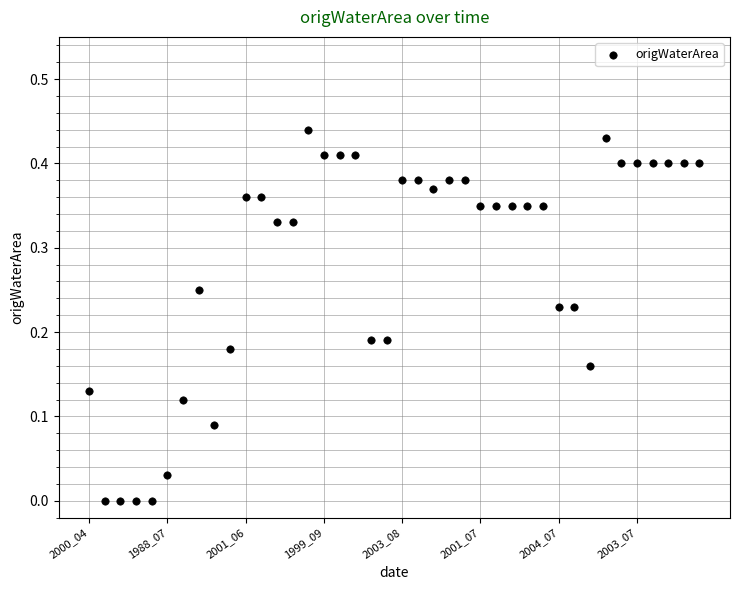

How many points are shown in the scatter plot?

40